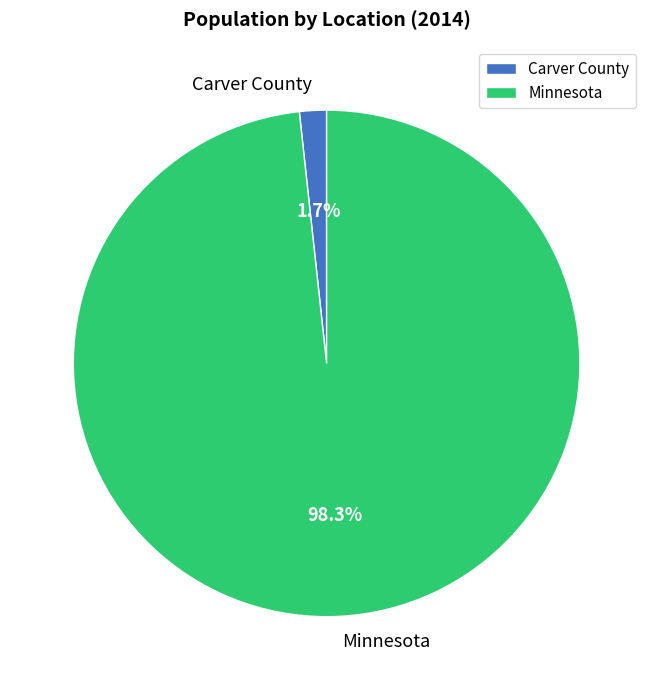

Which category accounts for the majority?

Minnesota